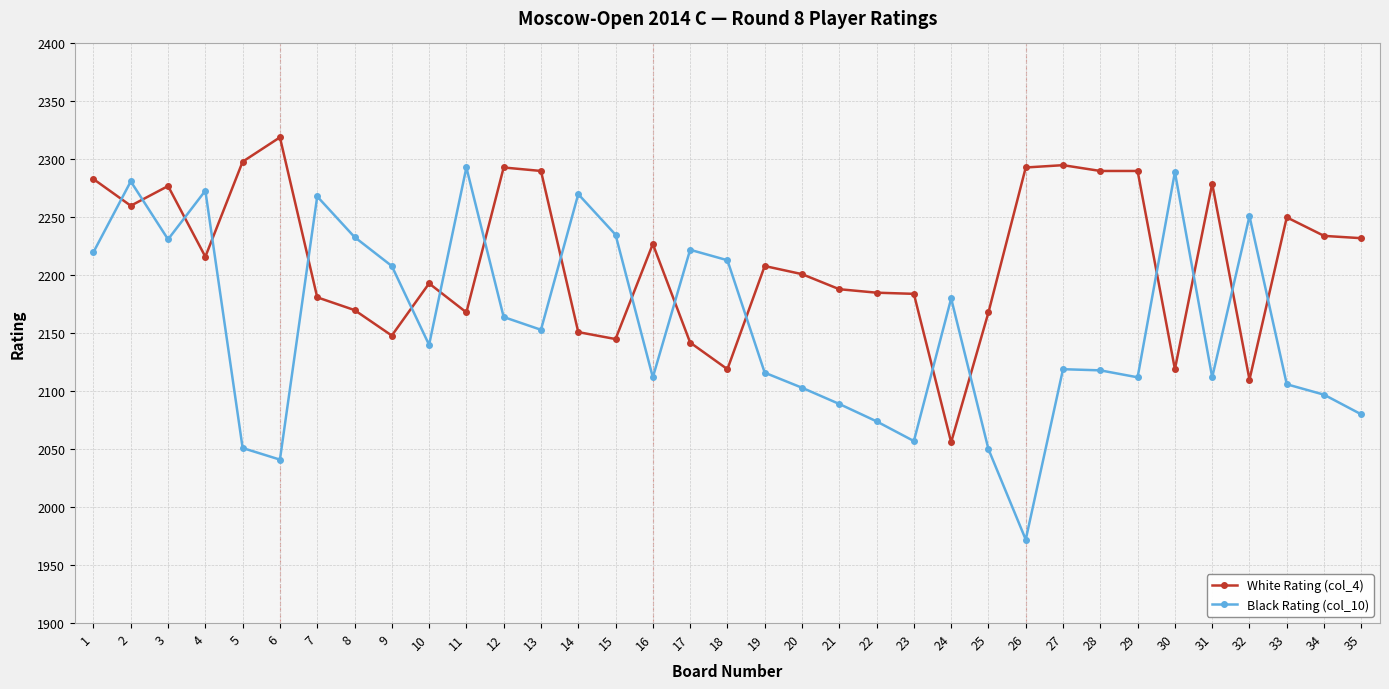

Where do Black Rating (col_10) and White Rating (col_4) first cross each other?

1 and 2